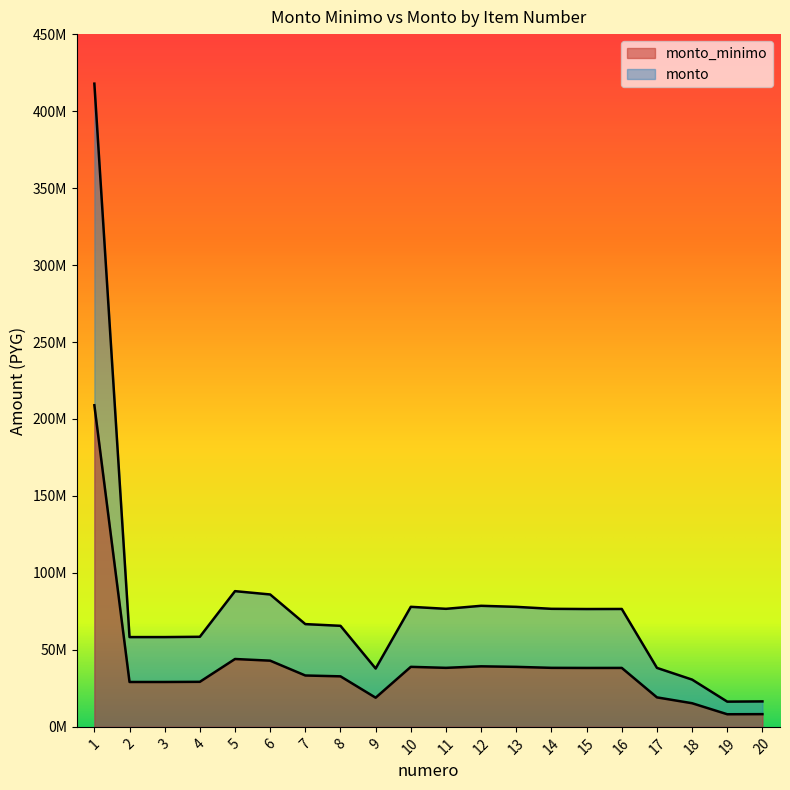

True or false: monto_minimo has a value of 8803561 at 10.

False